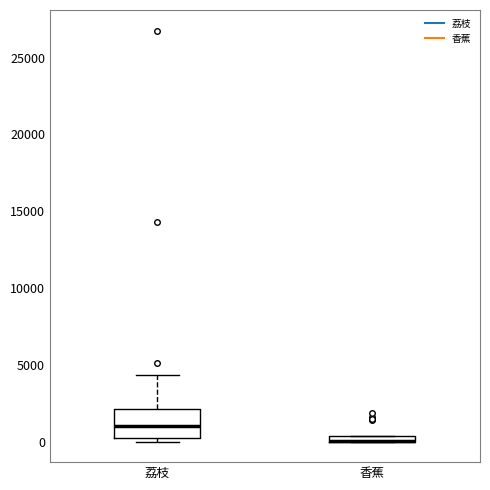

Which box is the tallest, from its lower edge to its upper edge?

荔枝